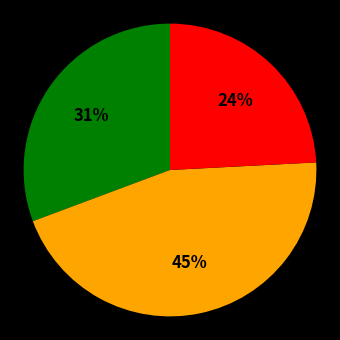

To the nearest percent, what is the difference between the largest and smallest slice percentages?

21%